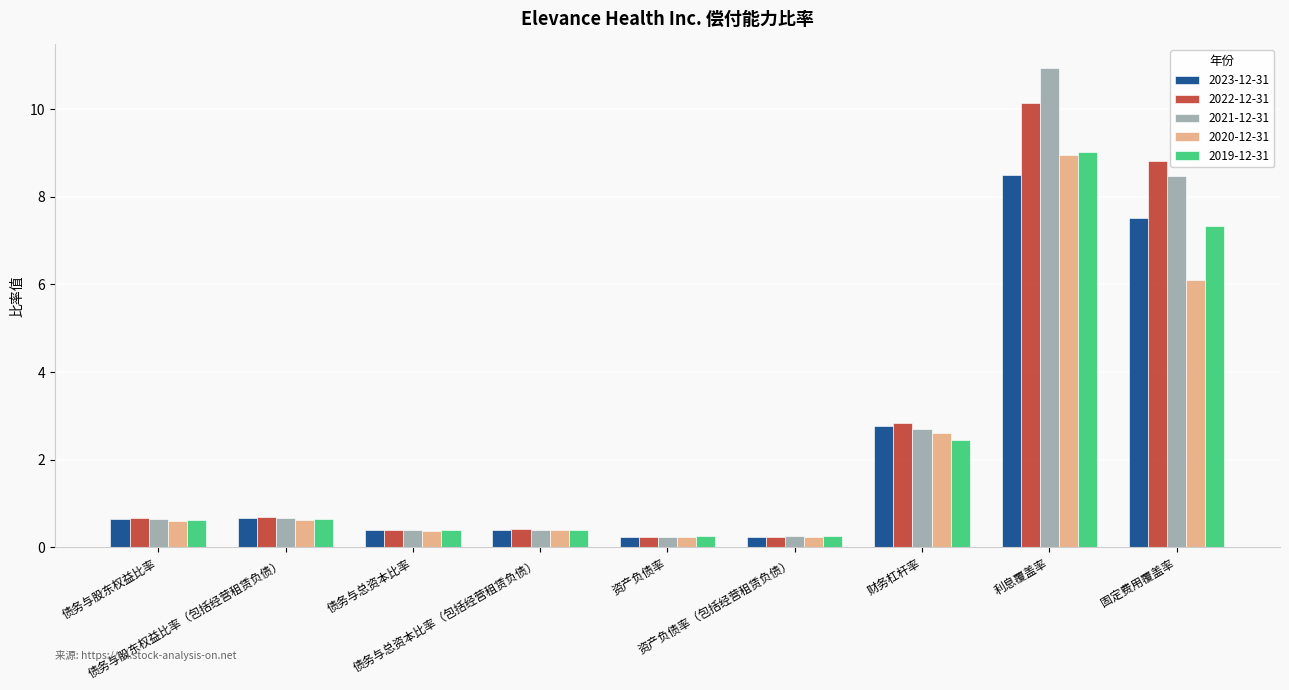

What is the greatest value displayed?

10.9